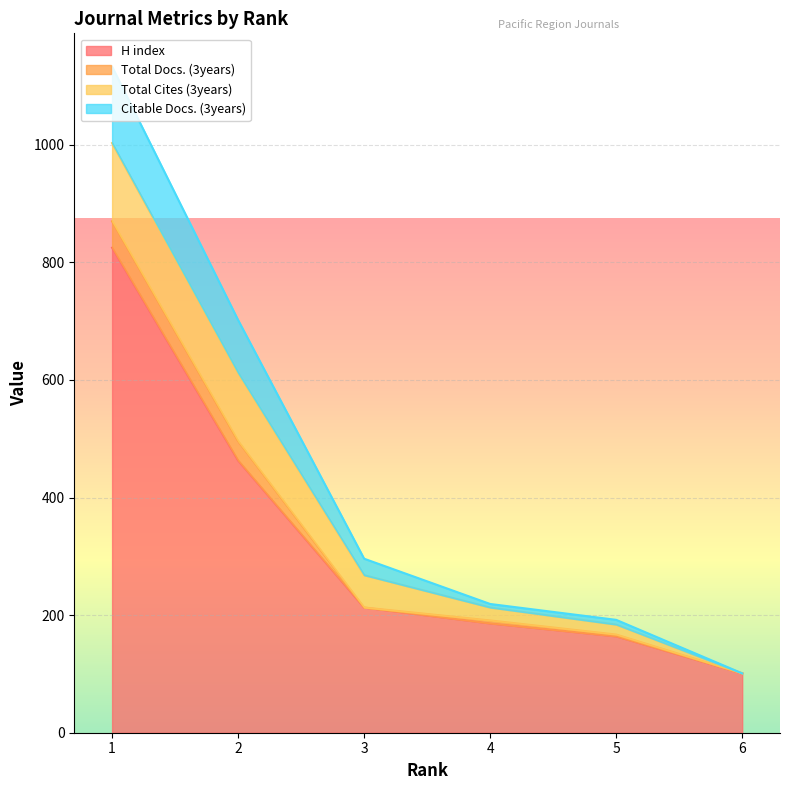

Which series has the largest total across all categories?

Citable Docs. (3years)